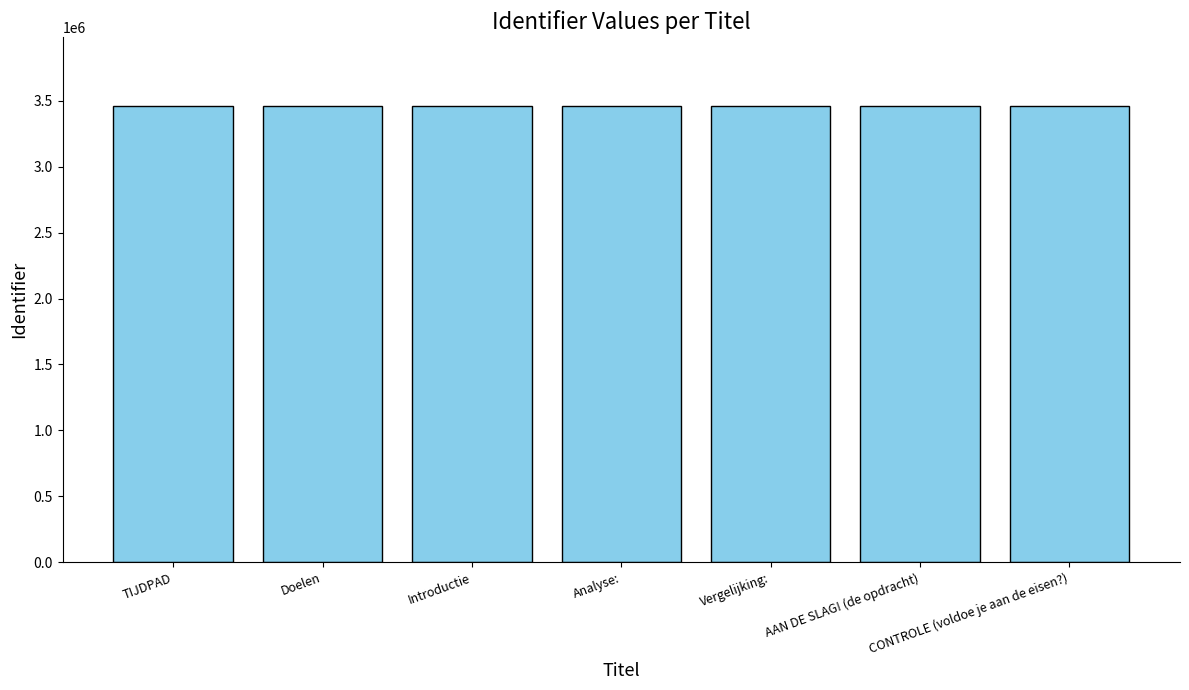

What is the difference between the maximum and minimum values?

21